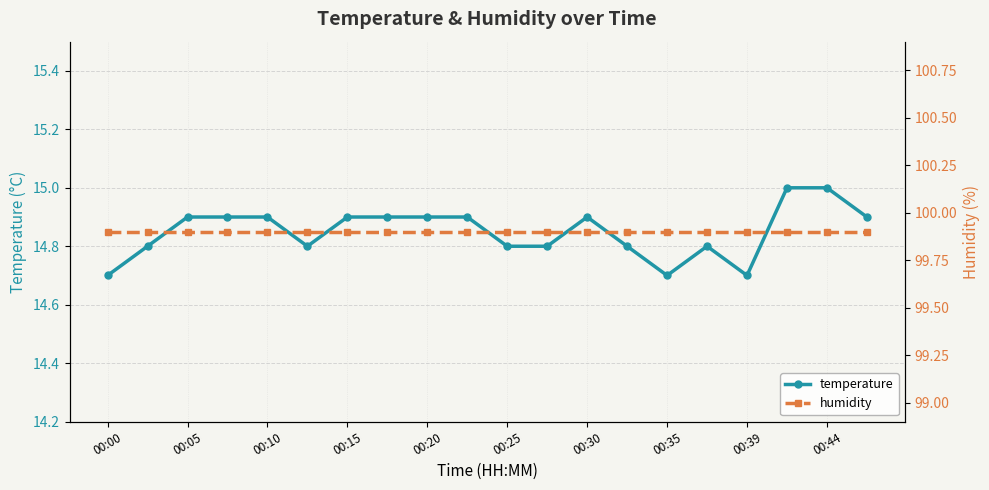

What is the average value of the temperature series?

14.8